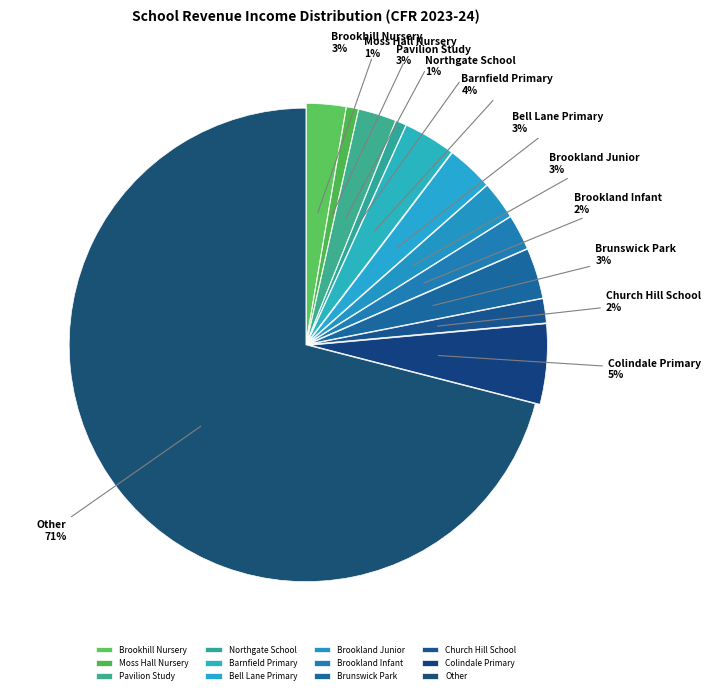

Count the number of slices in the pie.

12